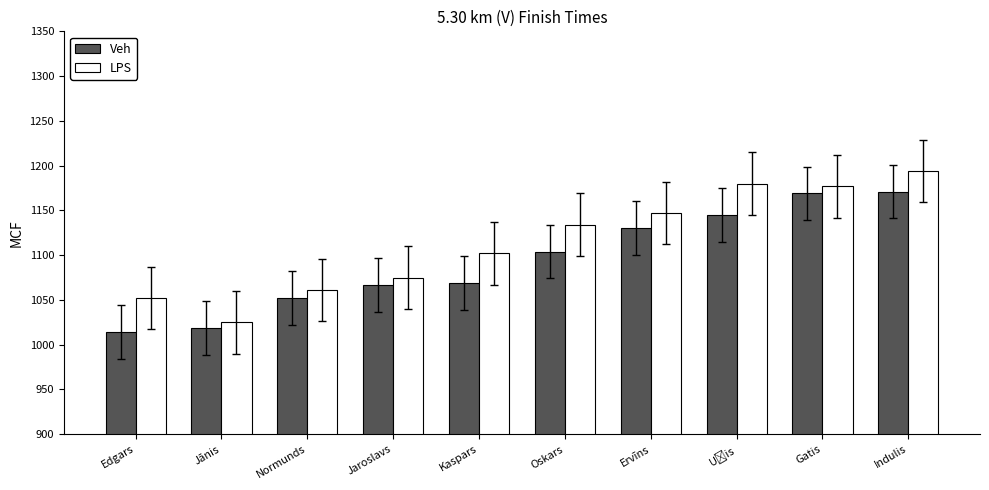

What is the label of the 2nd bar from the left?

Jānis